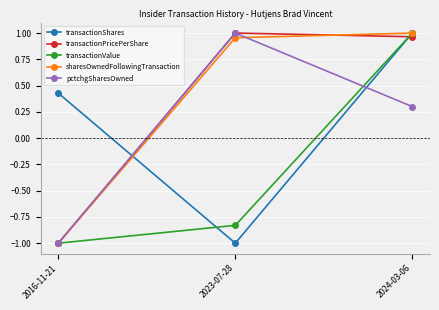

What is the difference between the second highest and minimum values in the pctchgSharesOwned series?

1.3